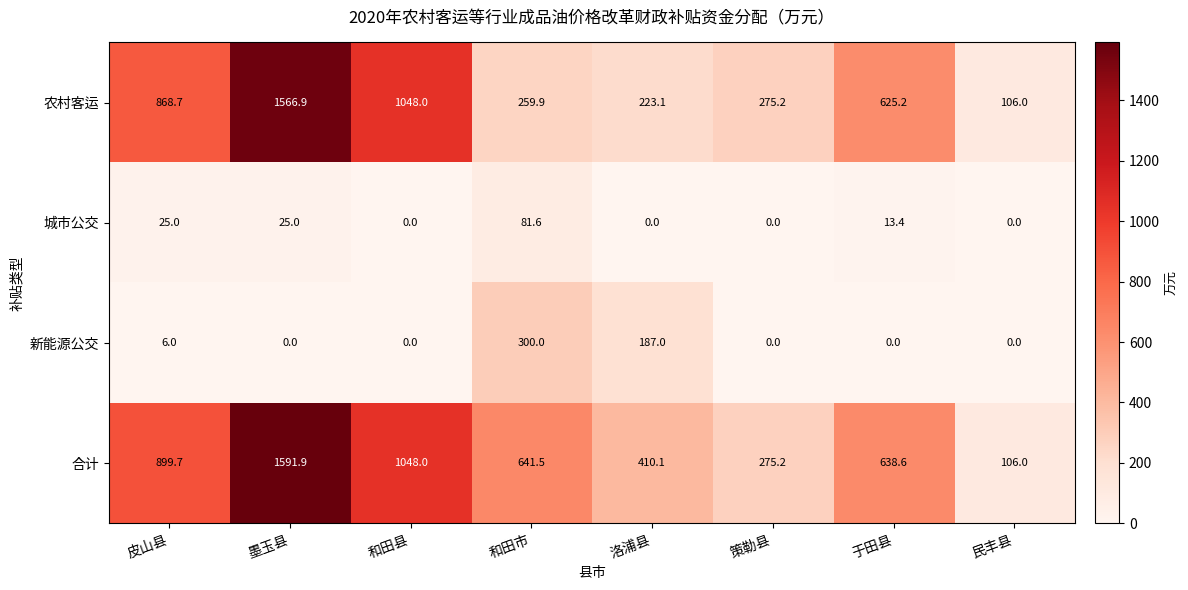

Which category has the lowest value in the 农村客运 series?

民丰县